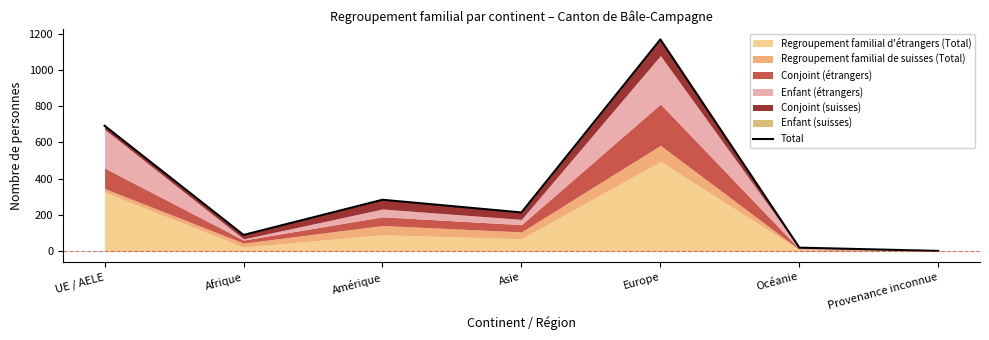

Rank the categories by value from lowest to highest.

Provenance inconnue, Océanie, Afrique, Asie, Amérique, UE / AELE, Europe